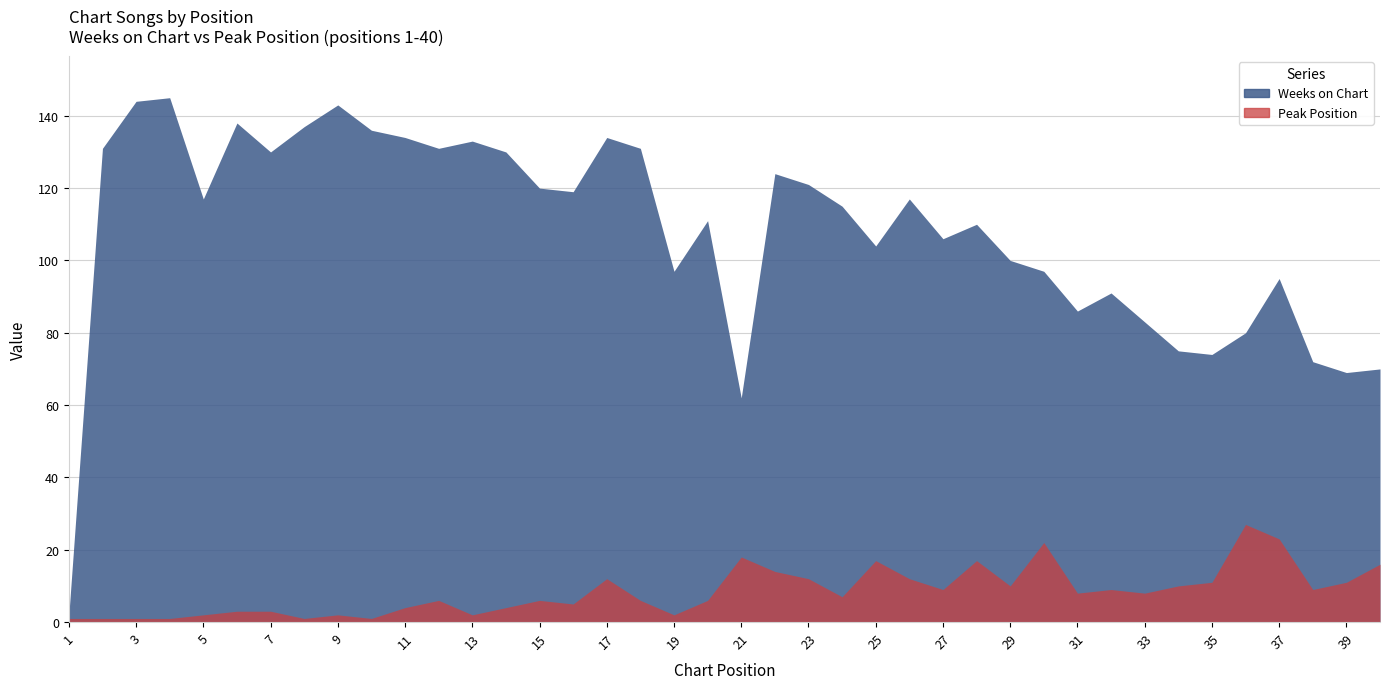

What are all the series names shown in the legend?

Weeks on Chart, Peak Position